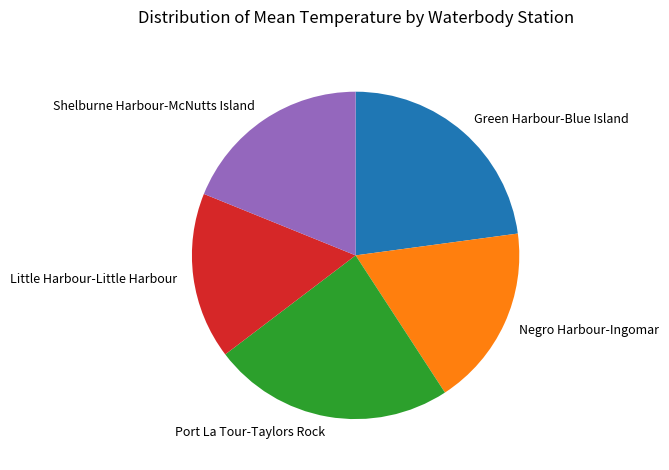

Rank the categories by value from lowest to highest.

Little Harbour-Little Harbour, Negro Harbour-Ingomar, Shelburne Harbour-McNutts Island, Green Harbour-Blue Island, Port La Tour-Taylors Rock